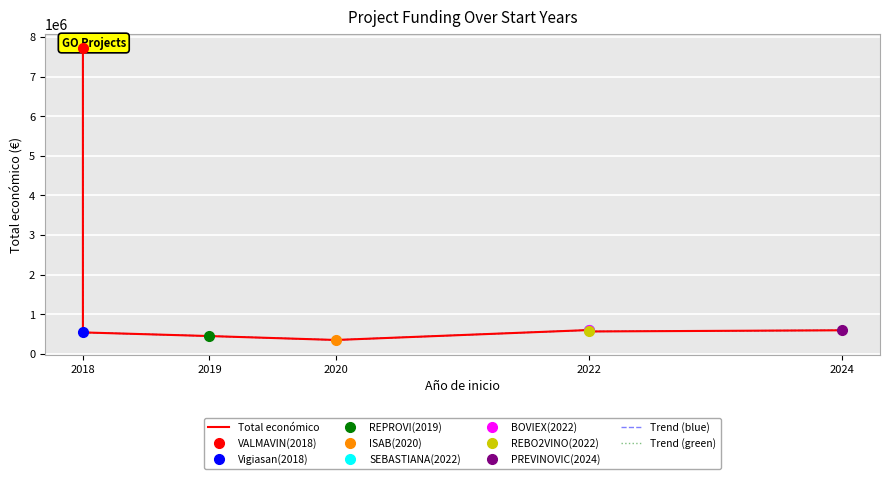

Which series has the largest total across all categories?

Total económico